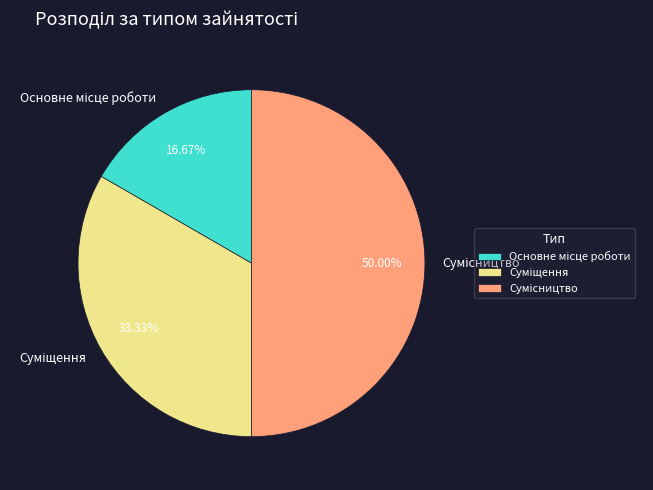

Is Суміщення the majority of the pie?

No